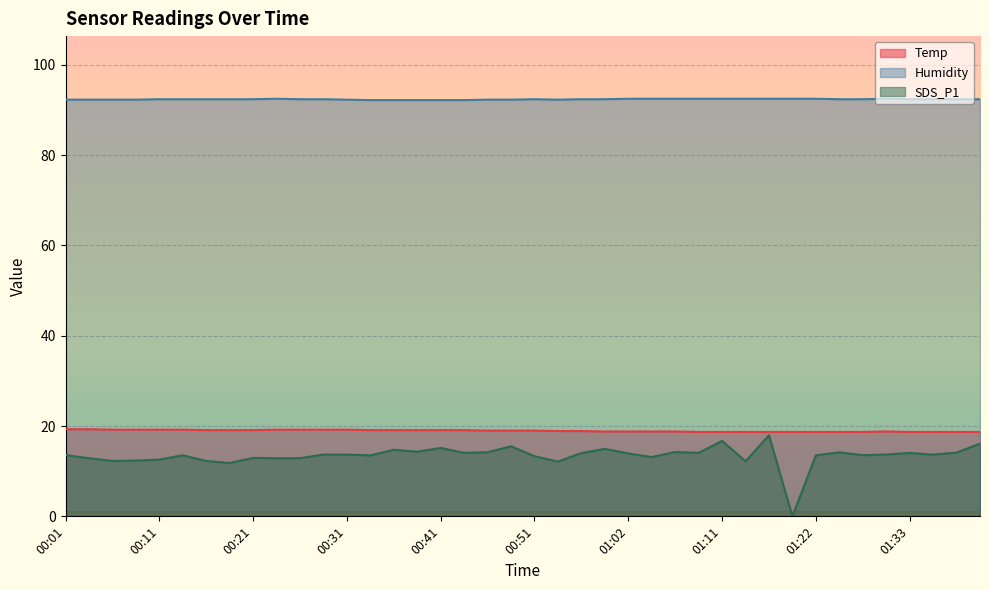

Which series has the largest total across all categories?

Humidity